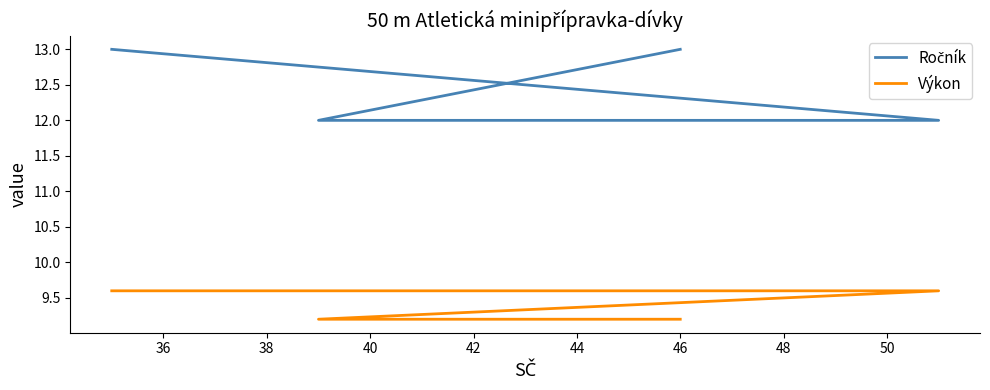

What is the average value of the Ročník series?

12.5